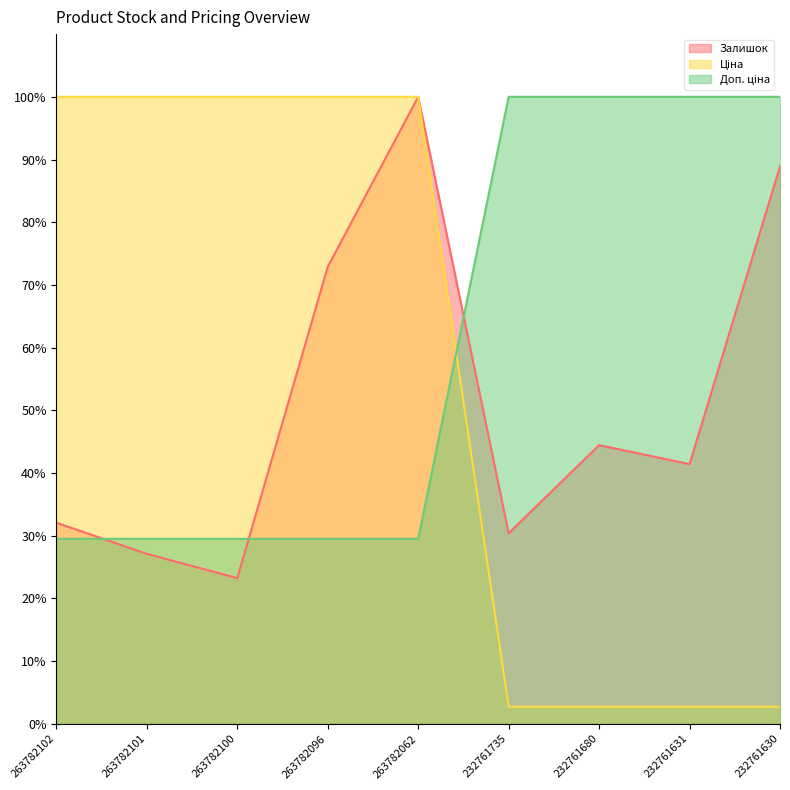

What is the difference between the highest and lowest values at 232761735?

97.3